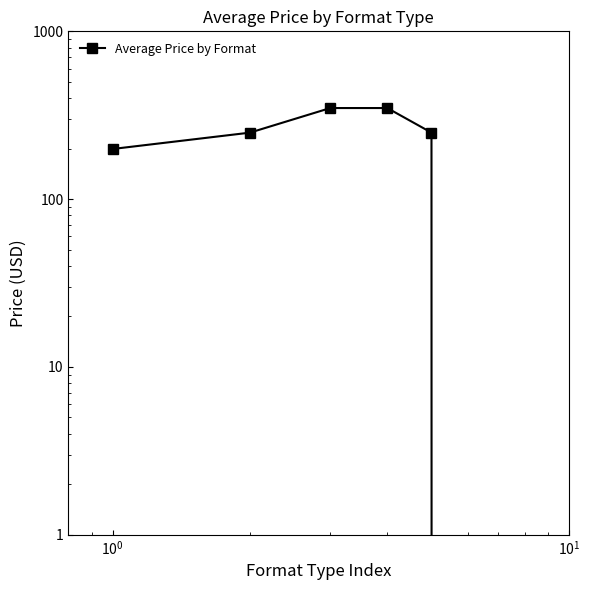

What is the label of the 4th point from the right?

$\mathdefault{10^{0}}$